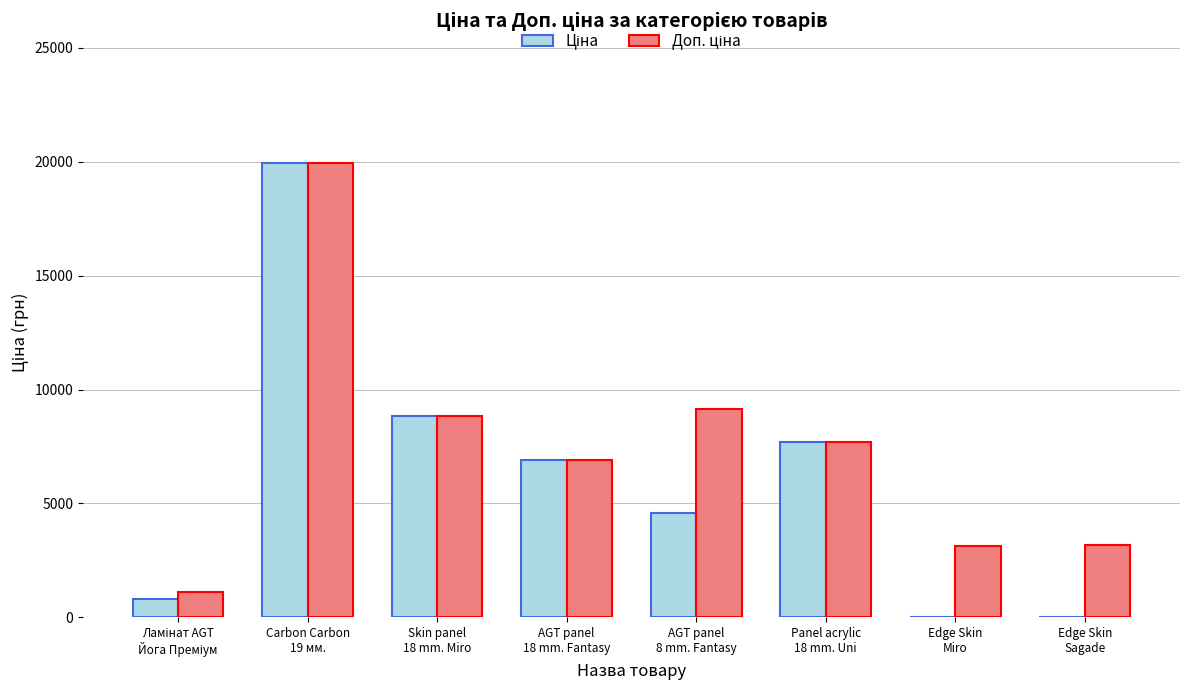

What is the maximum value shown in the chart?

19964.2